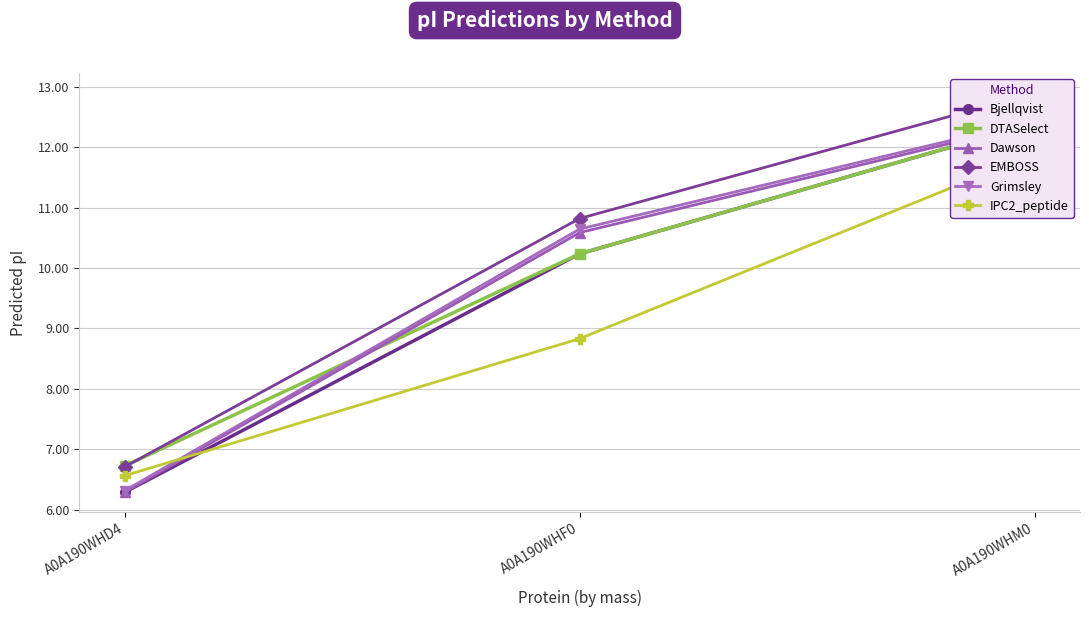

At which label does DTASelect reach its peak?

A0A190WHM0